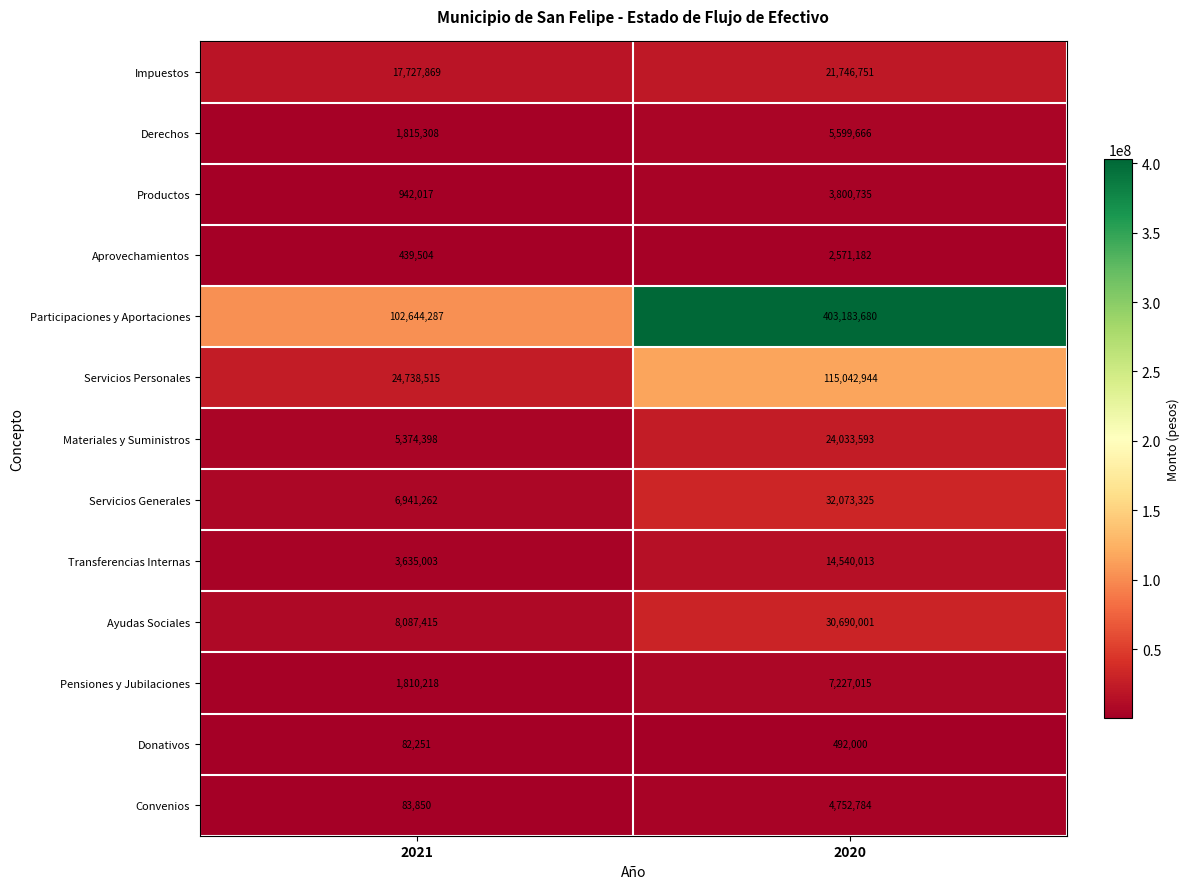

At which category is the sum across all series the highest?

2020